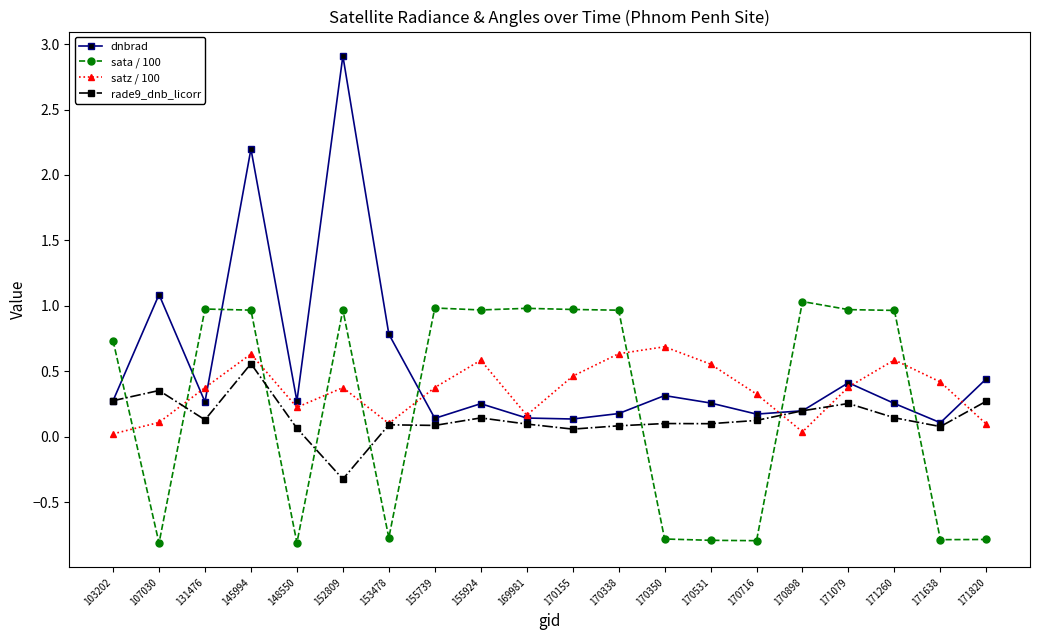

Which category has the lowest value in the rade9_dnb_licorr series?

152809